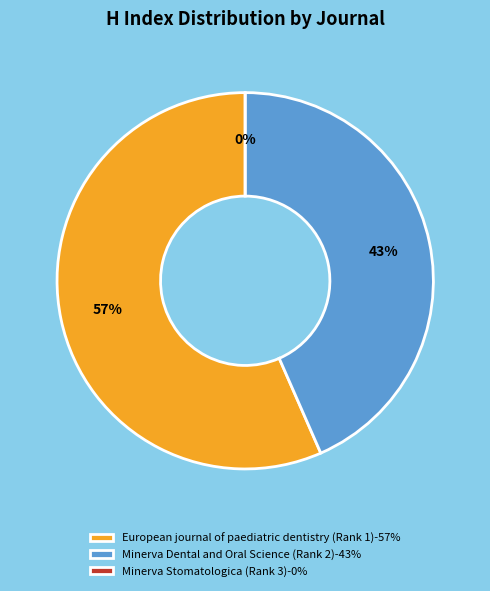

Which category has the biggest portion of the pie?

European journal of paediatric dentistry (Rank 1)